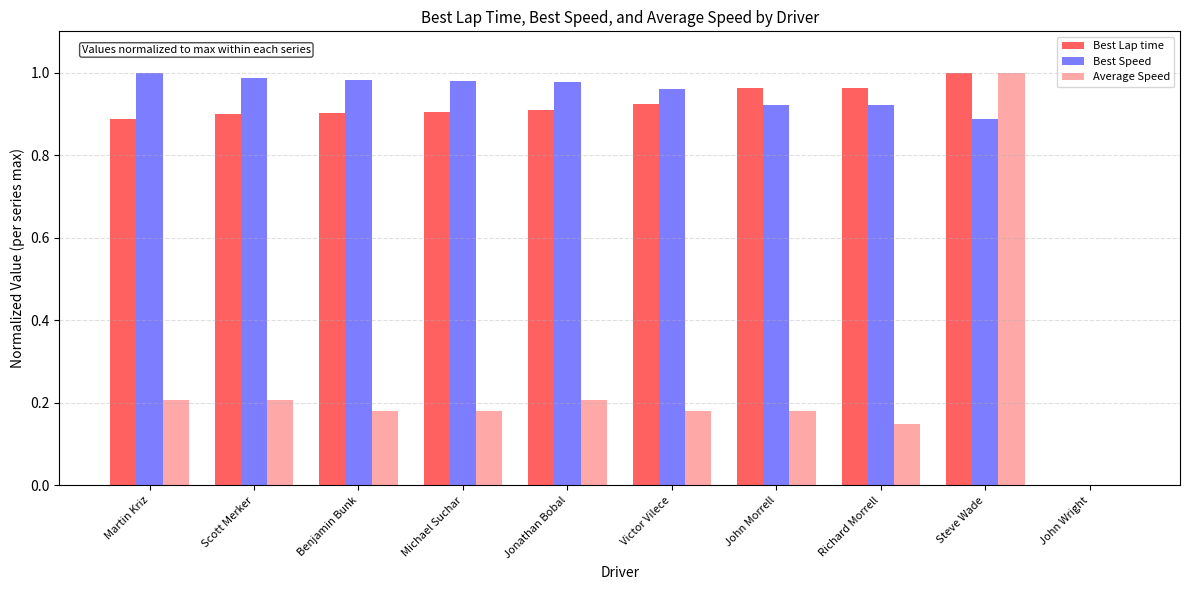

Is the value of Best Lap time at Richard Morrell greater than the value of Best Speed at Steve Wade?

Yes